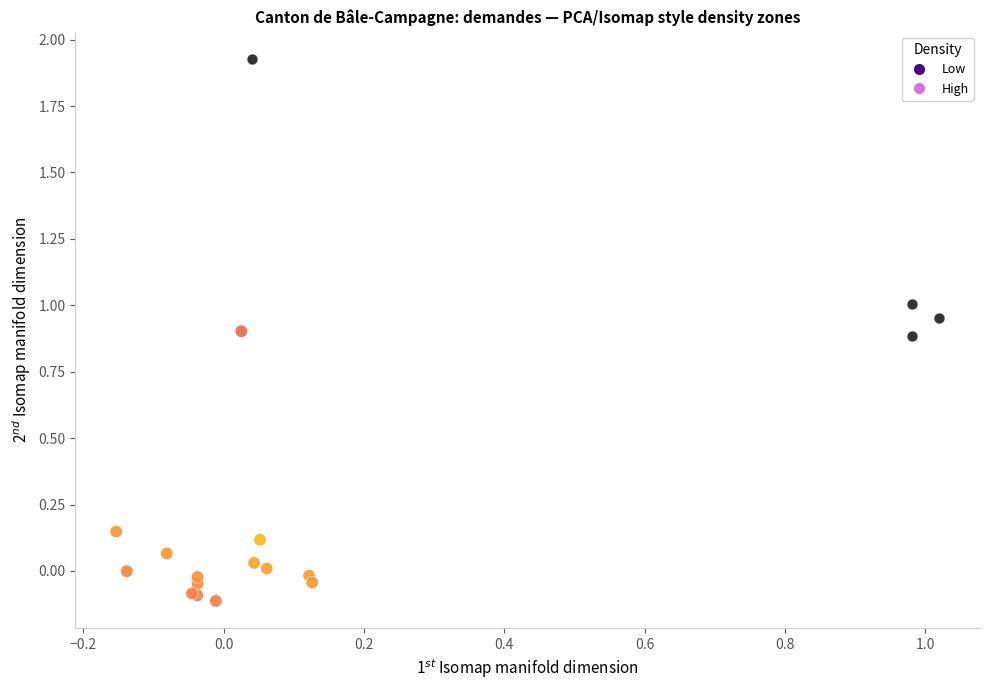

Which series contains the lowest Y value?

High